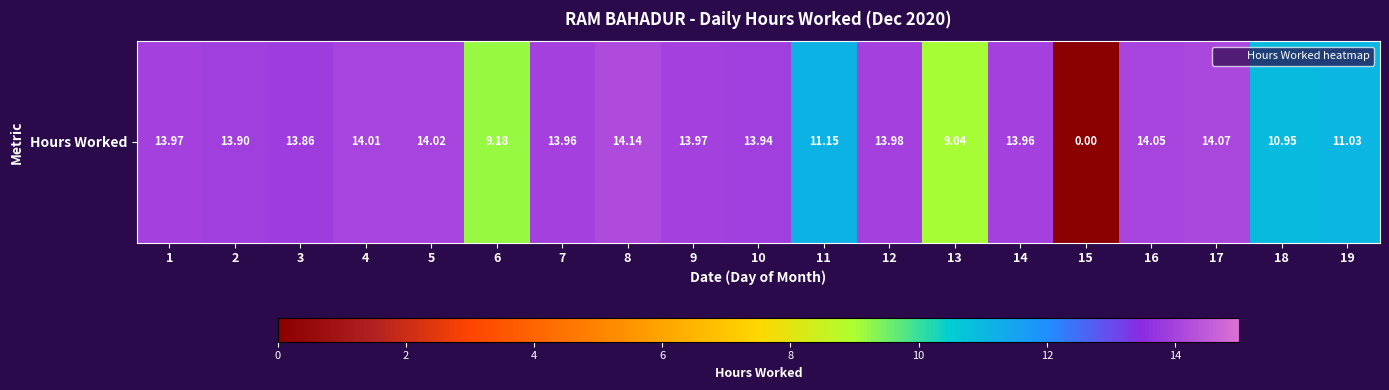

Reading left to right, extract all data points from this chart.

1=14.0	2=13.9	3=13.9	4=14.0	5=14.0	6=9.2	7=14.0	8=14.1	9=14.0	10=13.9	11=11.2	12=14.0	13=9.0	14=14.0	15=0.0	16=14.1	17=14.1	18=10.9	19=11.0